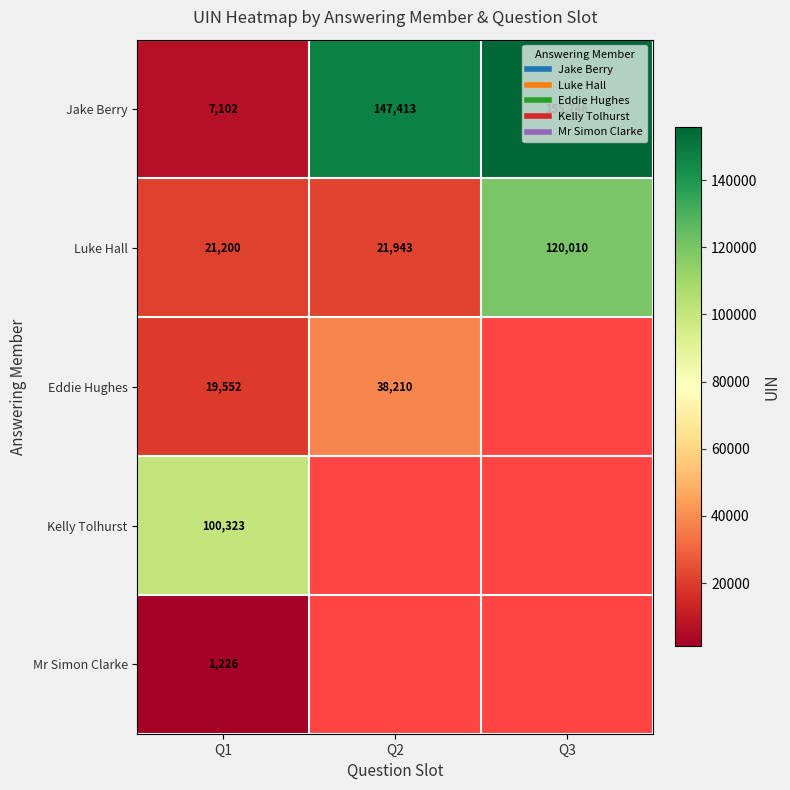

At which category is the sum across all series the highest?

Q1